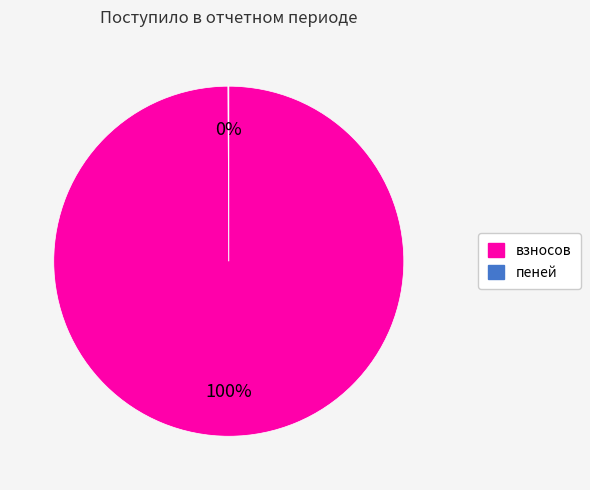

True or false: взносов accounts for 100% of the total.

True